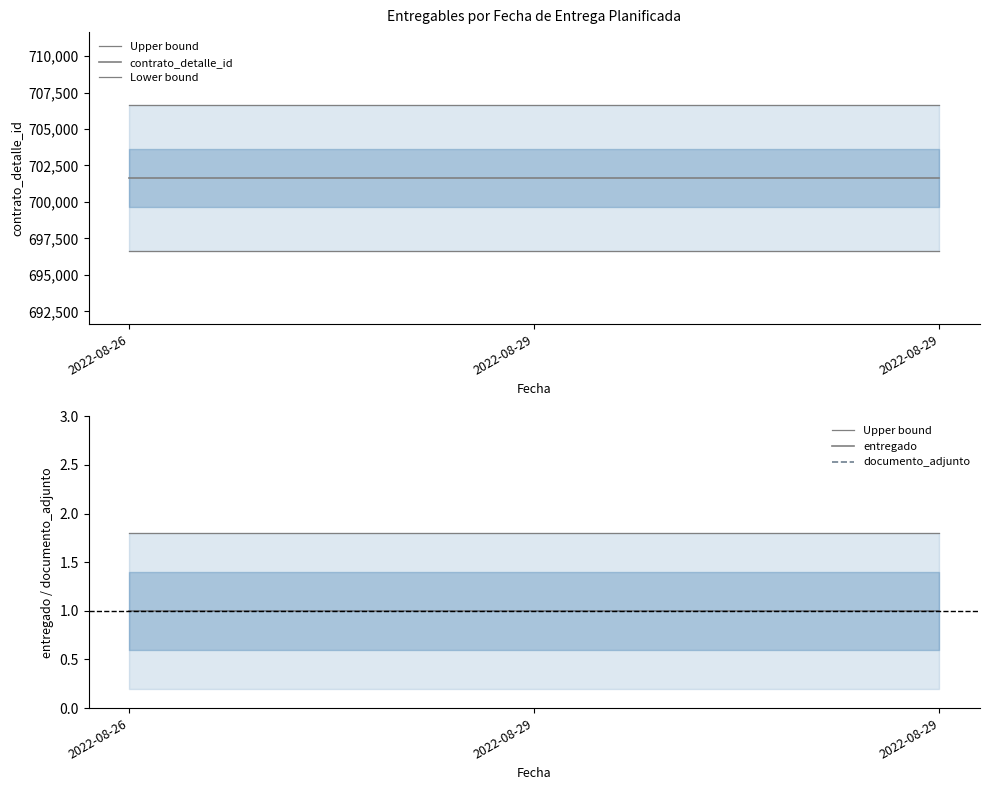

Which category has the highest value in the Lower bound series?

2022-08-26